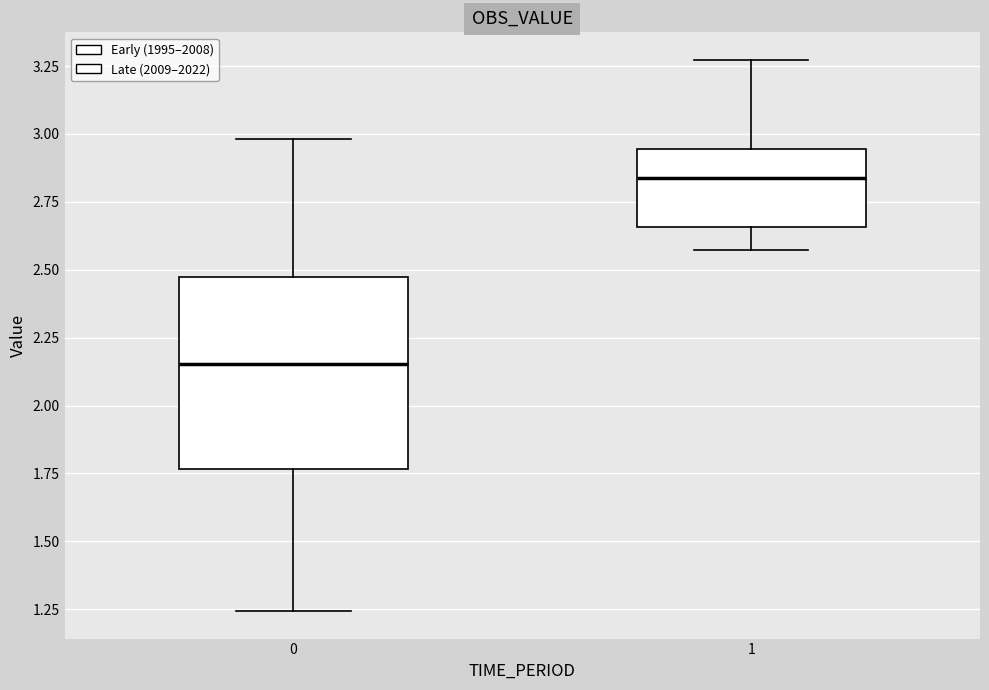

Reading left to right, transcribe this box plot: for each box, give where its median line is, the range the box spans, and where its two whiskers end, as read against the y-axis. The values are not printed on the chart, so give them approximately, as read against the axis.

0: median 2.15, box 1.75 to 2.45, whiskers 1.25 to 3.00
1: median 2.85, box 2.65 to 2.95, whiskers 2.55 to 3.25